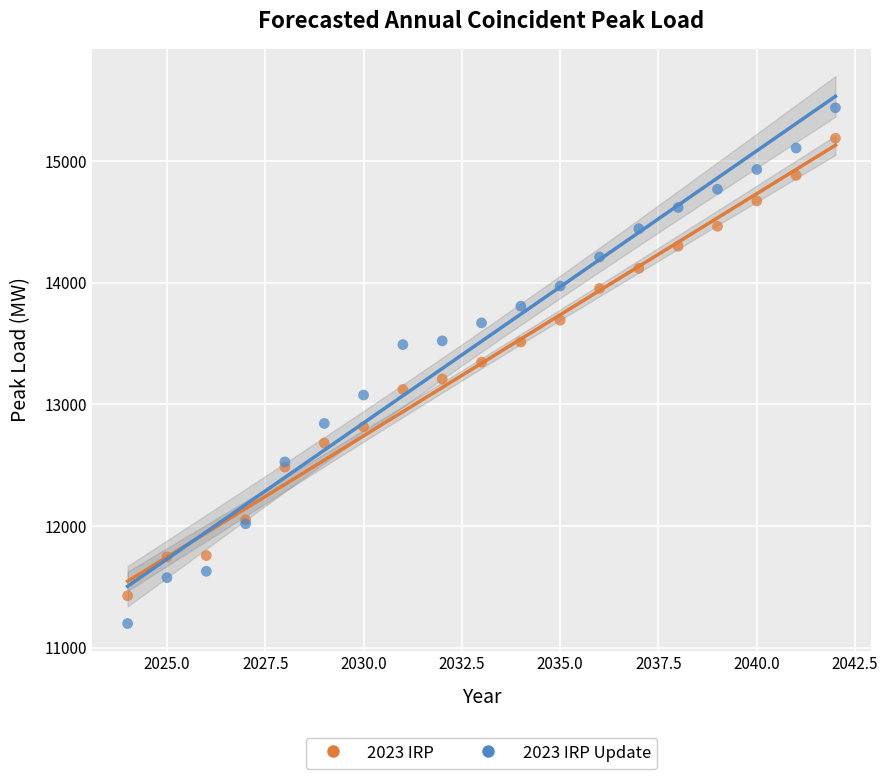

Which series has the widest spread of Y values?

2023 IRP Update